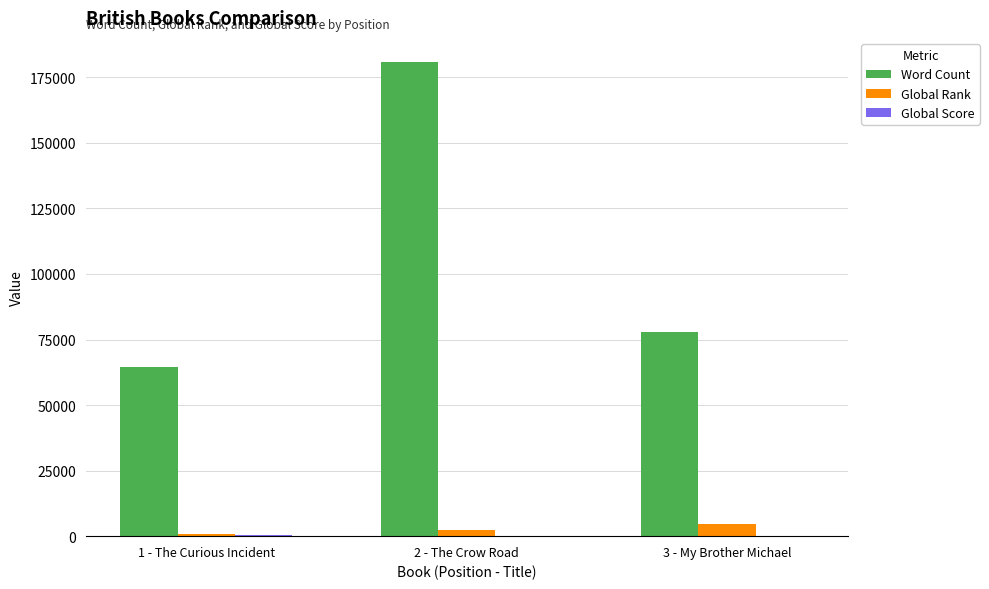

How many data points does each series have?

3